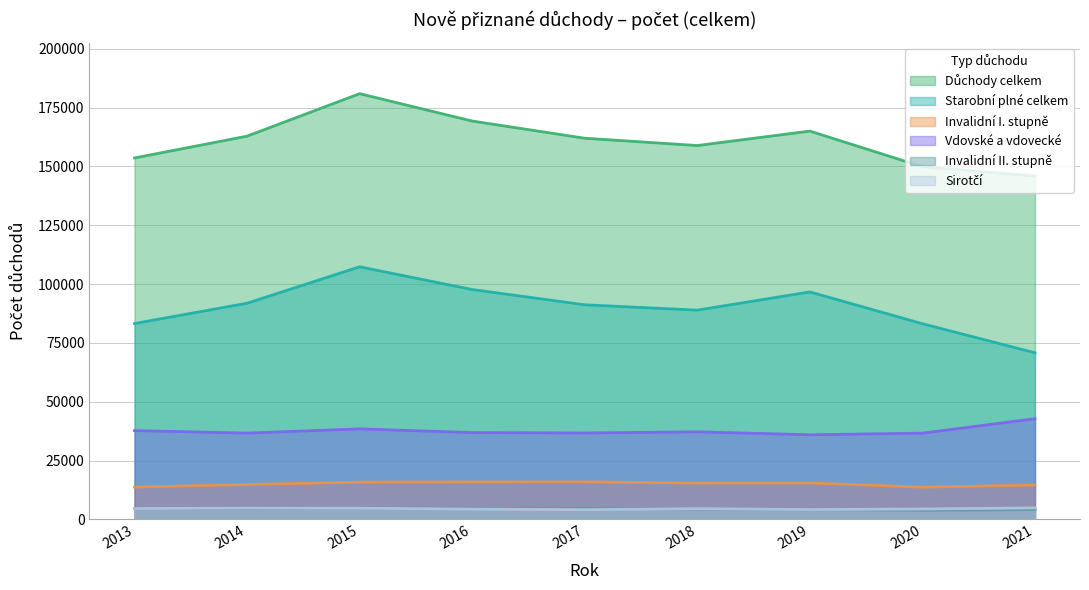

The Sirotčí series shows 4609 at 2013. True or false?

True